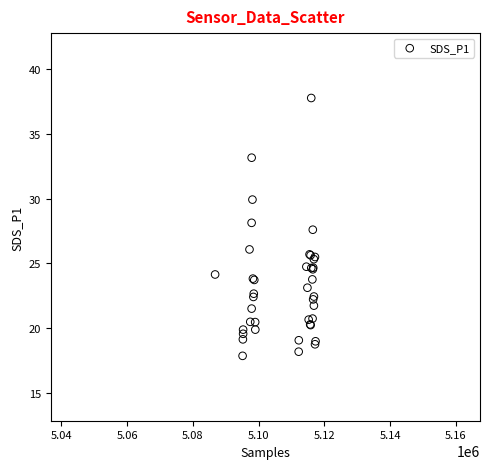

What Y value in the scatter plot is closest to 27?

27.6